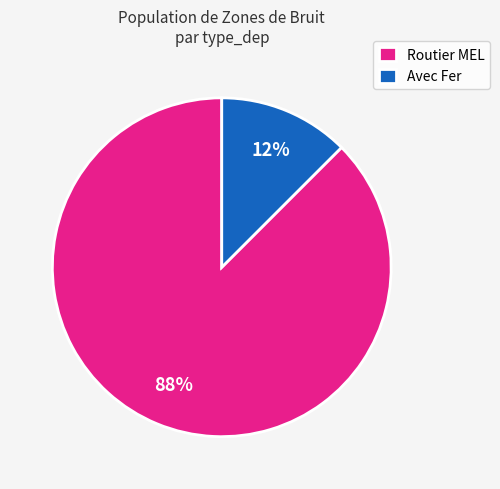

Is it true that Routier MEL is 61% of the pie?

False